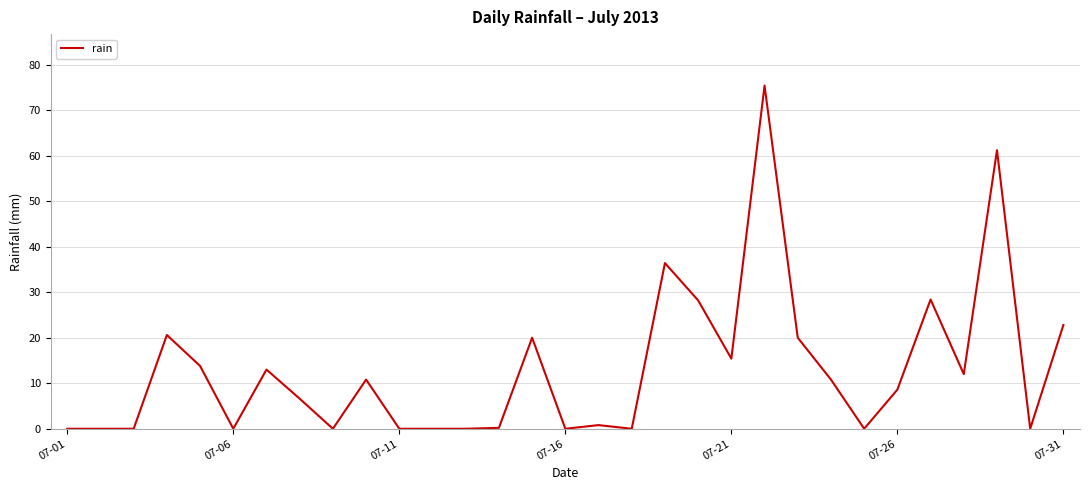

What is the sum of all values?

405.0